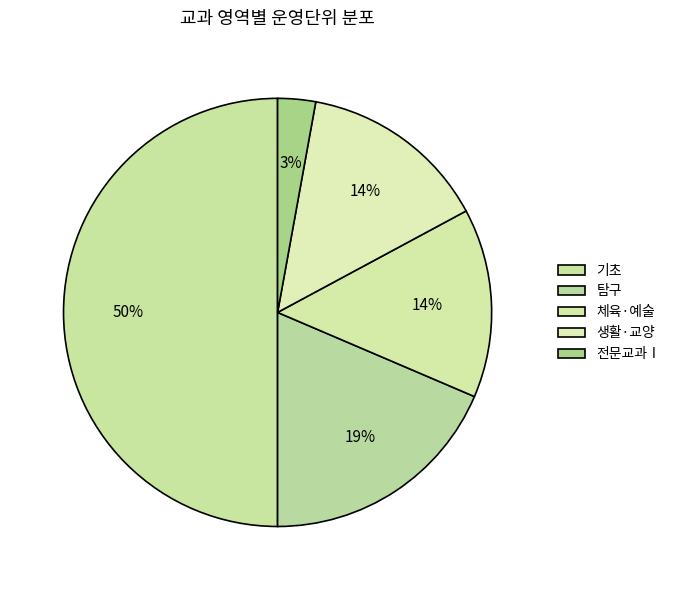

Count the number of slices in the pie.

5